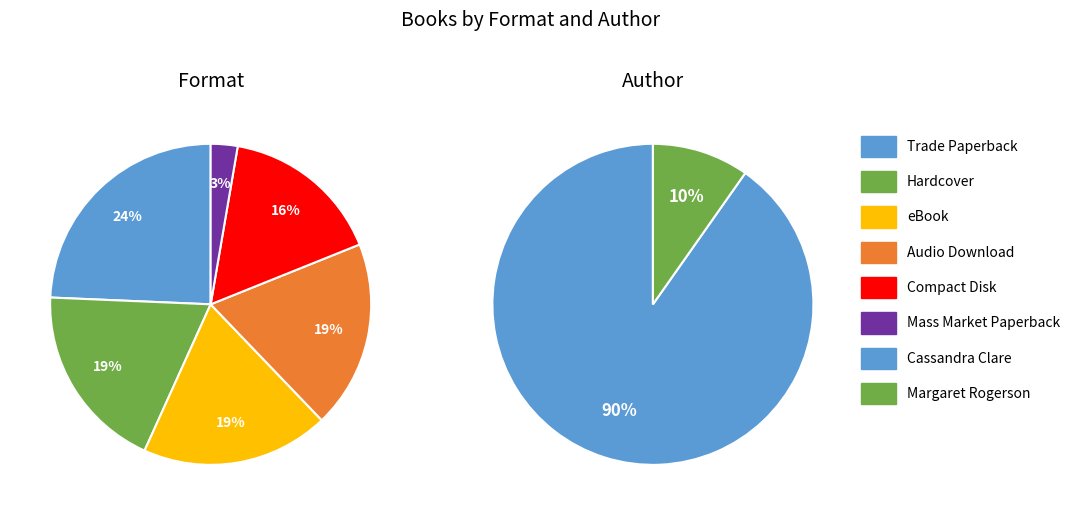

How many segments does this pie chart have?

2